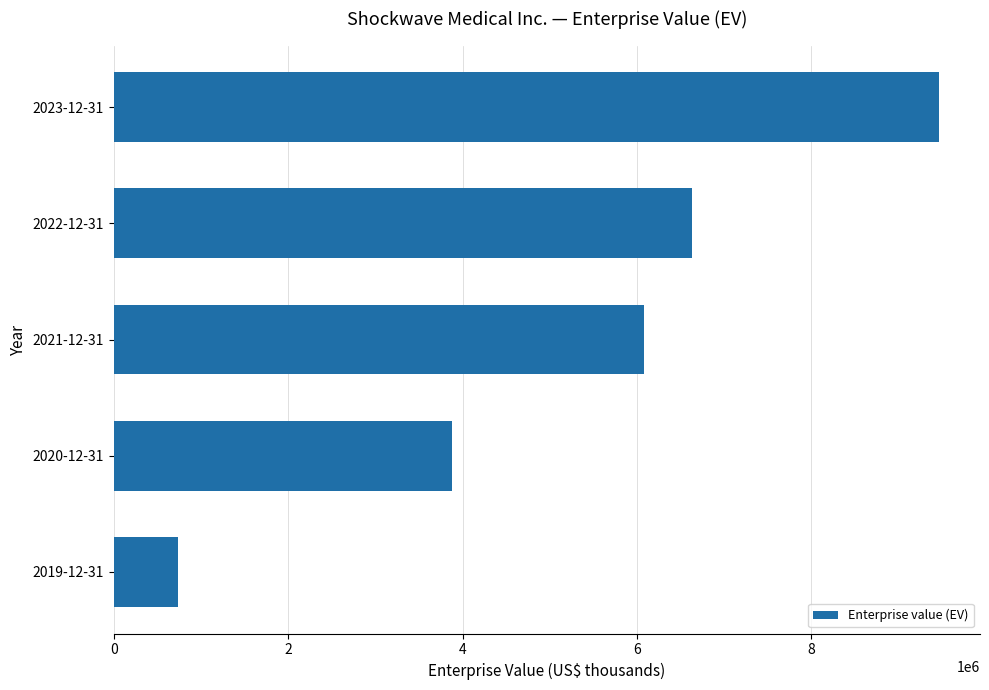

List the labels in order of value, smallest first.

2019-12-31, 2020-12-31, 2021-12-31, 2022-12-31, 2023-12-31